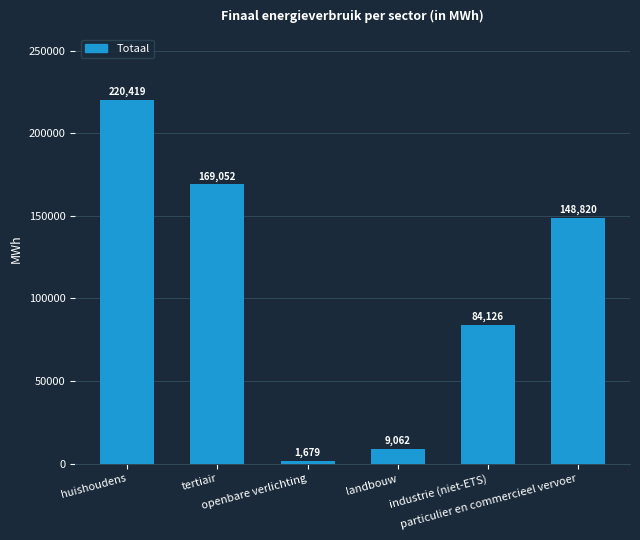

What is the maximum value shown in the chart?

220419.1